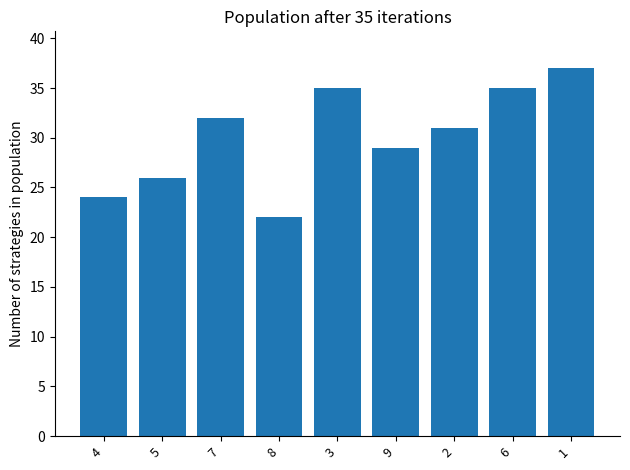

What is the difference between the maximum and minimum values?

15